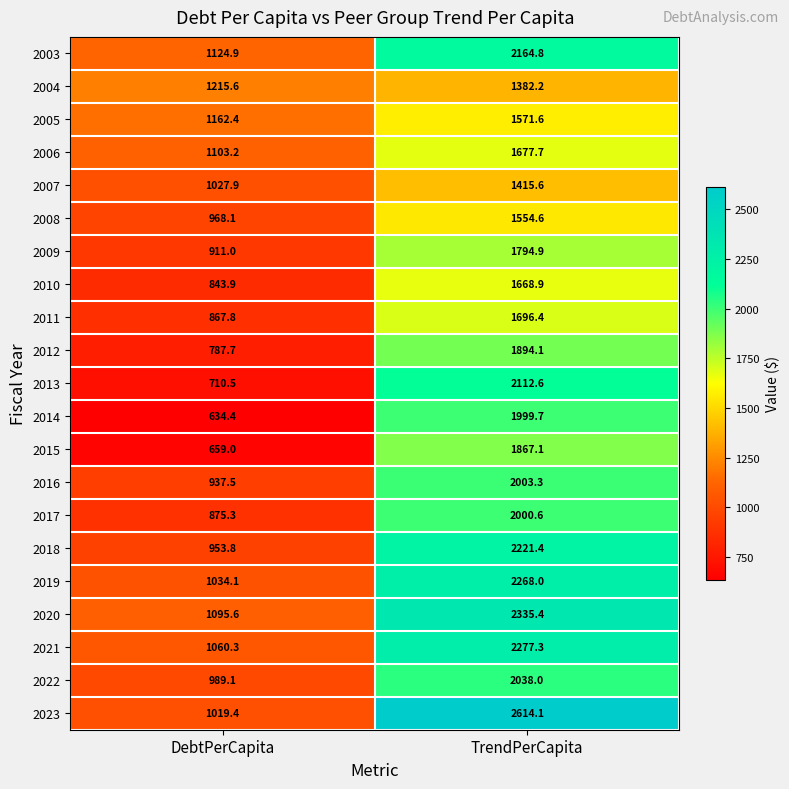

Which series has the largest total across all categories?

2023